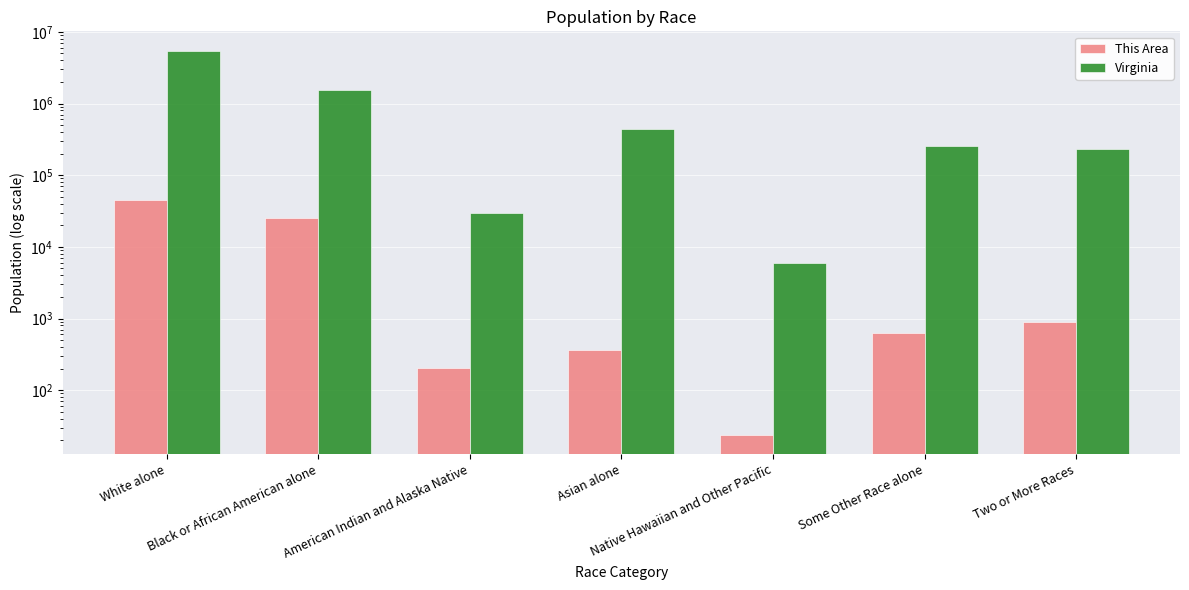

How many series are shown in this chart?

2